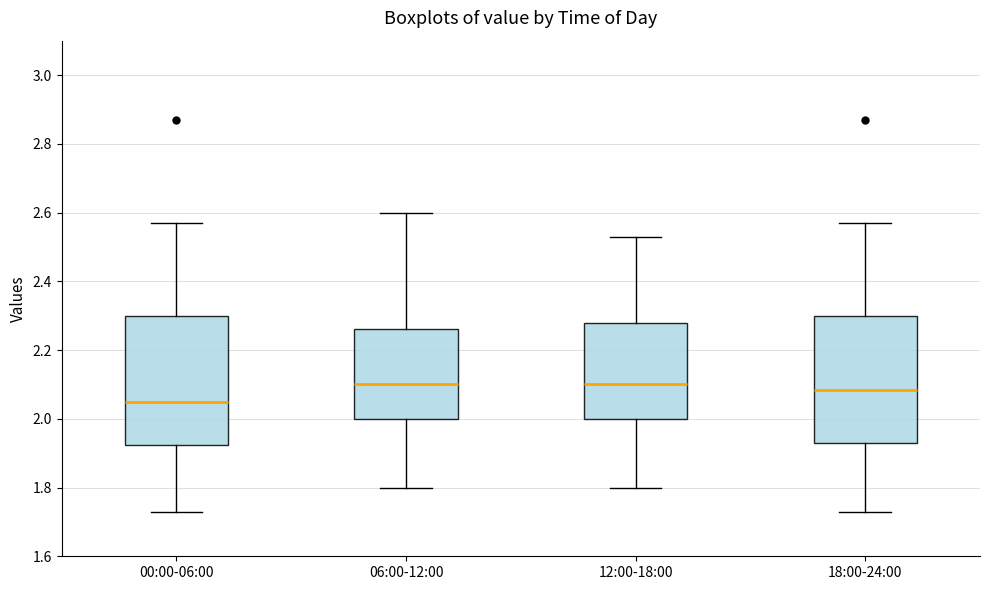

Where is the upper edge of the box for 00:00-06:00 on the y-axis? The values are not printed on the chart, so give them approximately, as read against the axis.

2.30